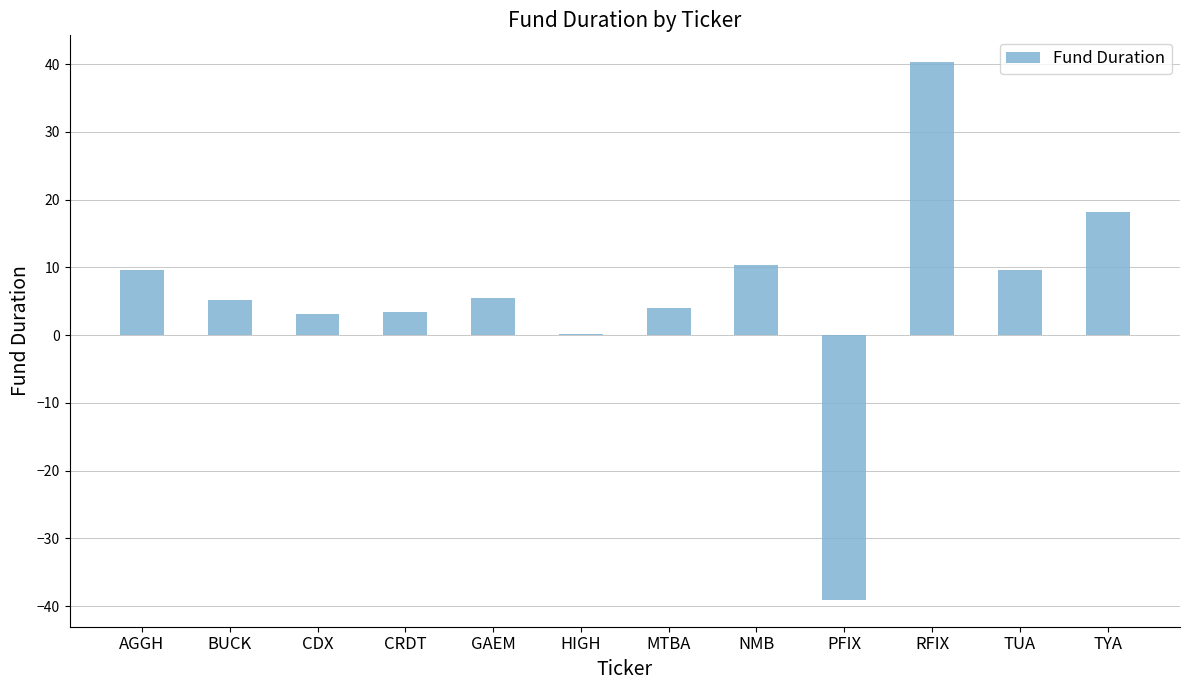

What is the change in value from BUCK to NMB?

+5.2